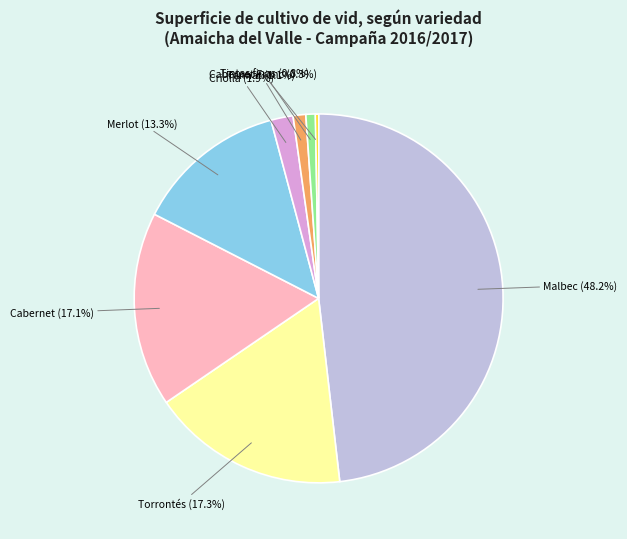

What is the ratio of the value at Torrontés to the value at Cabernet?

1.0